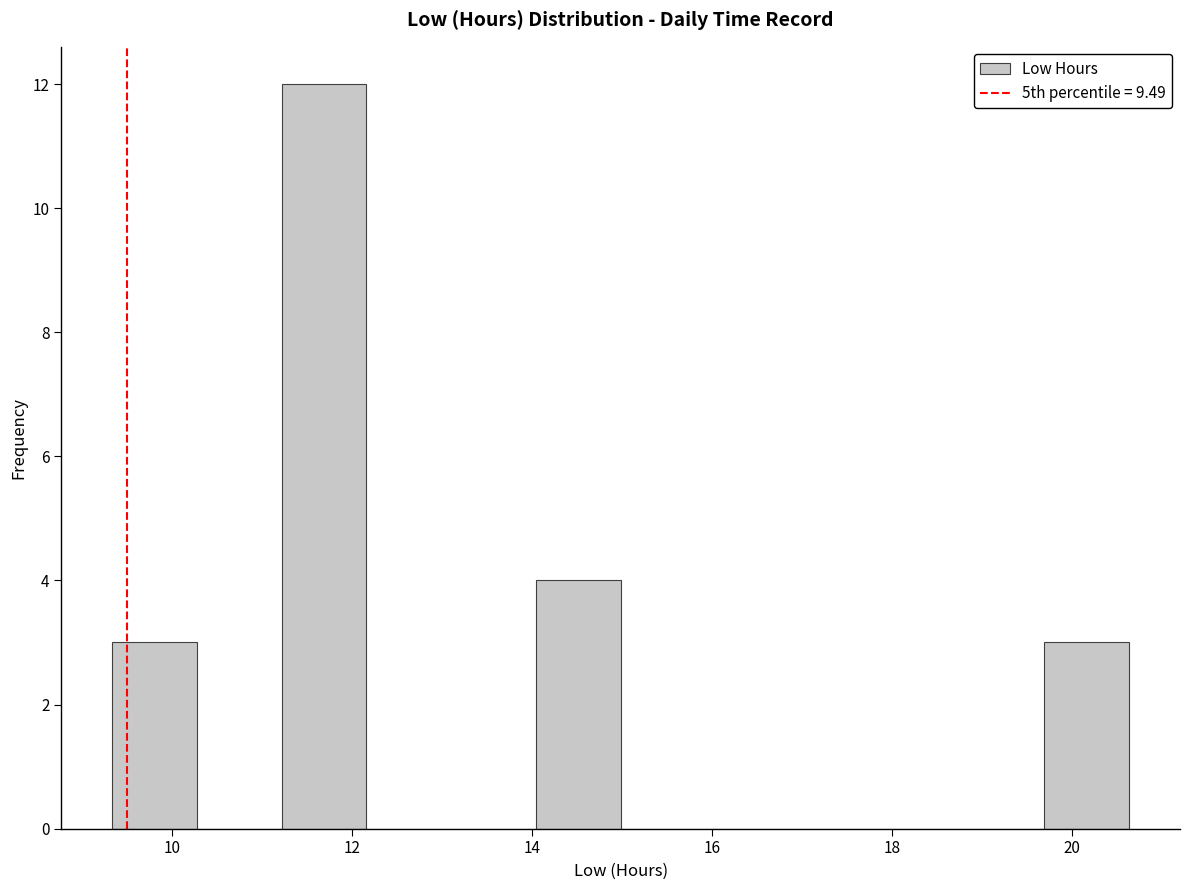

Reading left to right, list every bar in this chart as the range it spans on the x-axis followed by its height. Neither the bar edges nor the heights are printed on the chart, so give them approximately, as read against the axes.

9.4 to 10.2: 3
10.2 to 11.2: 0
11.2 to 12.2: 12
12.2 to 13.2: 0
13.2 to 14.0: 0
14.0 to 15.0: 4
15.0 to 16.0: 0
16.0 to 16.8: 0
16.8 to 17.8: 0
17.8 to 18.8: 0
18.8 to 19.6: 0
19.6 to 20.6: 3